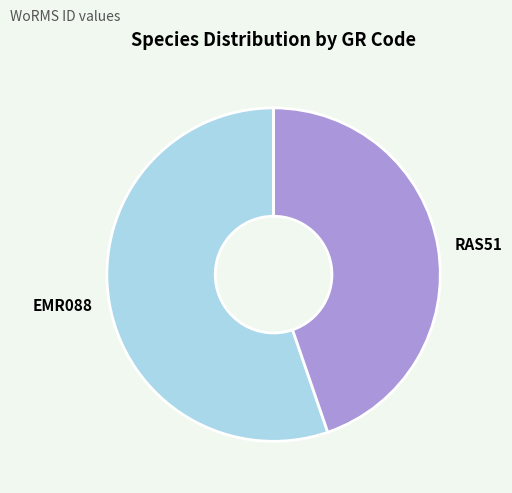

Which has a higher value, RAS51 or EMR088?

EMR088